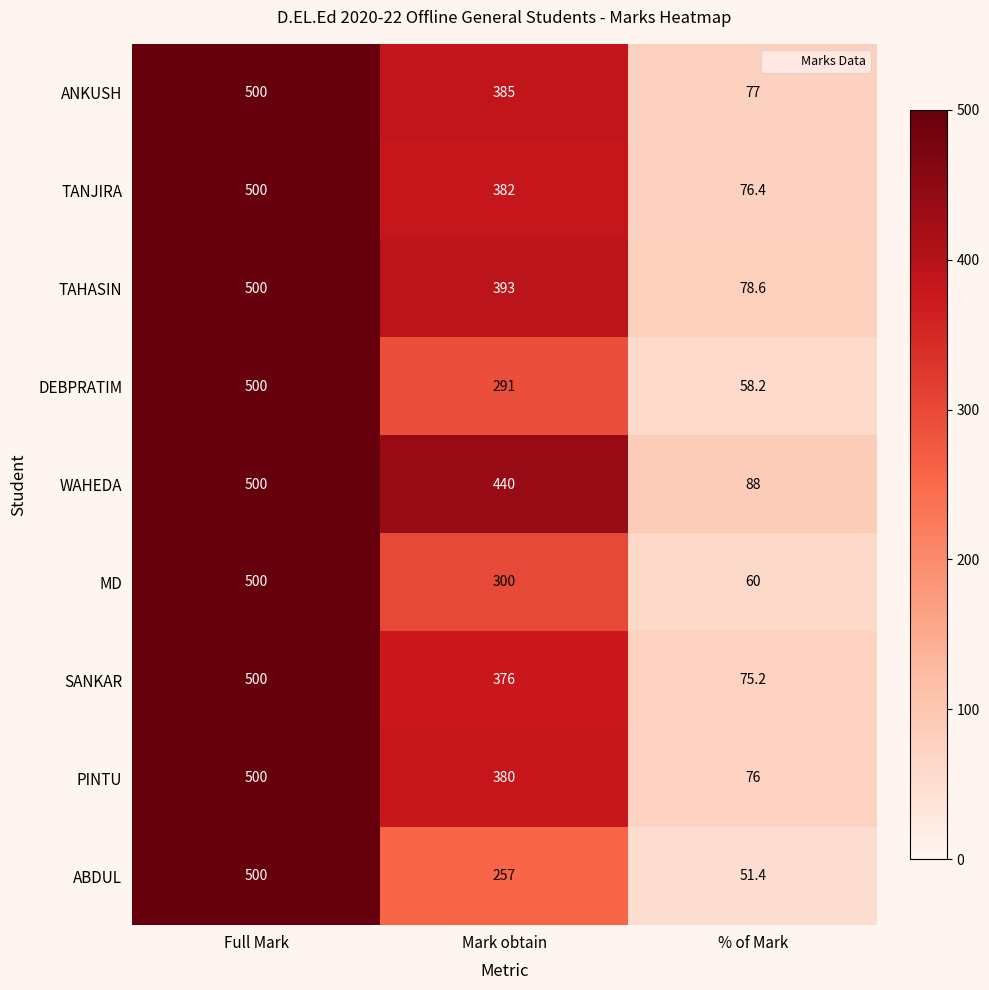

What is the approximate value of MD at Full Mark?

500.0